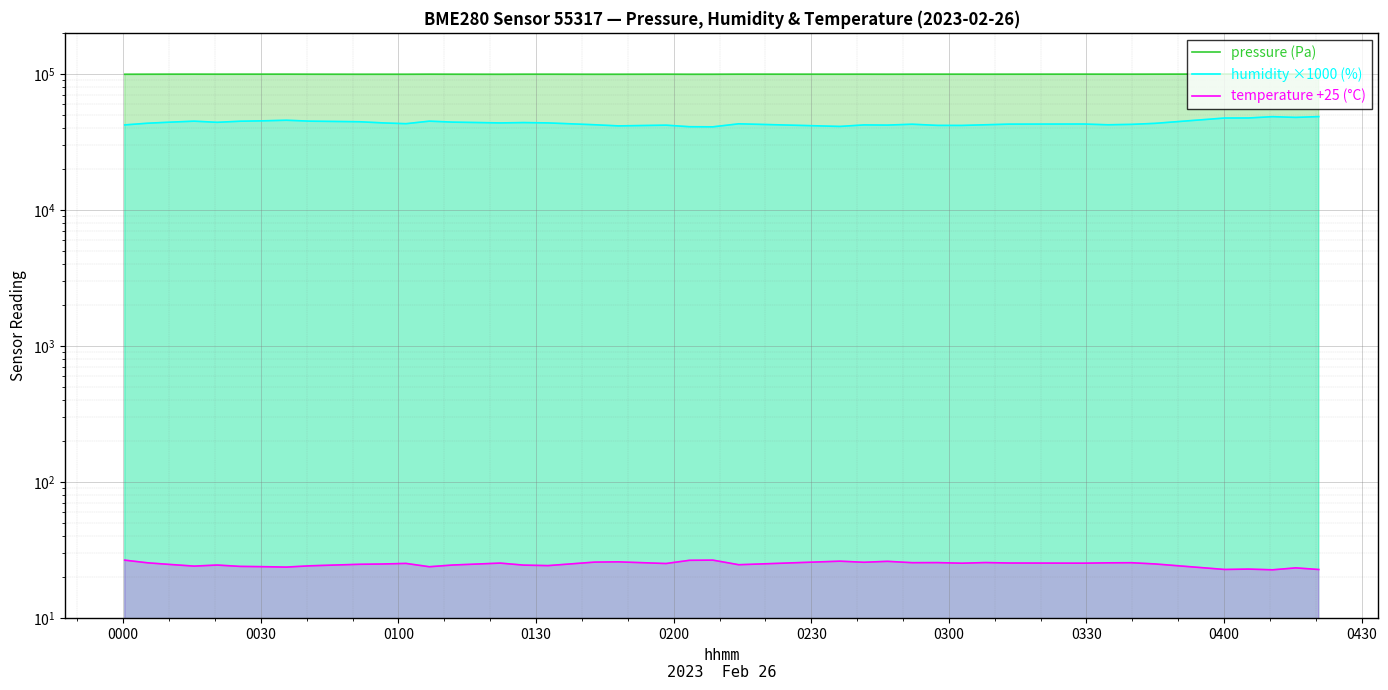

What are all the series names shown in the legend?

pressure (Pa), humidity ×1000 (%), temperature +25 (°C)